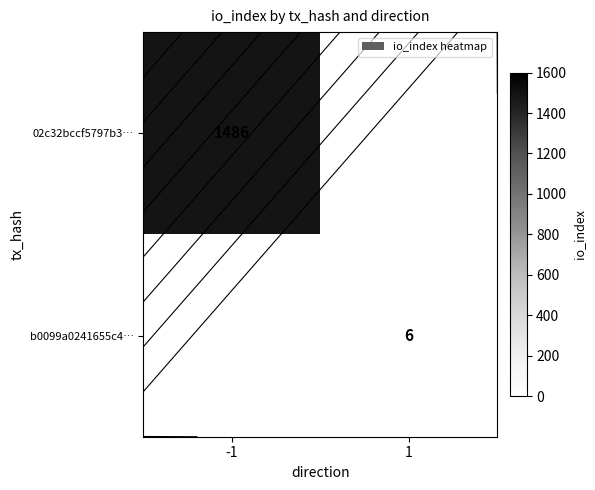

Rank the categories by b0099a0241655c4… value from lowest to highest.

-1, 1